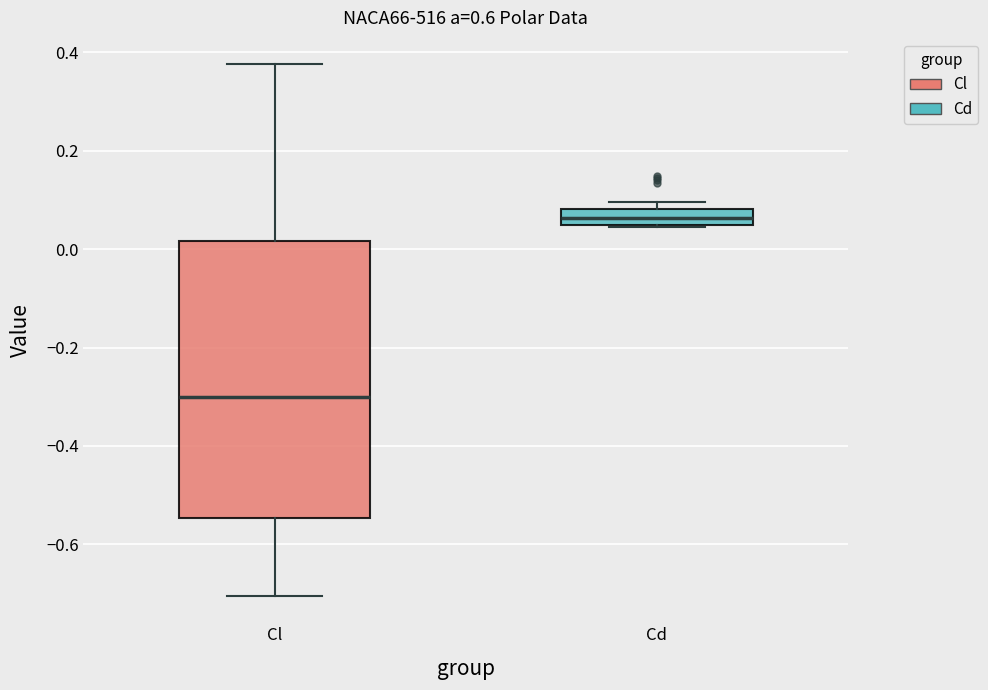

Which box has the highest median line?

Cd